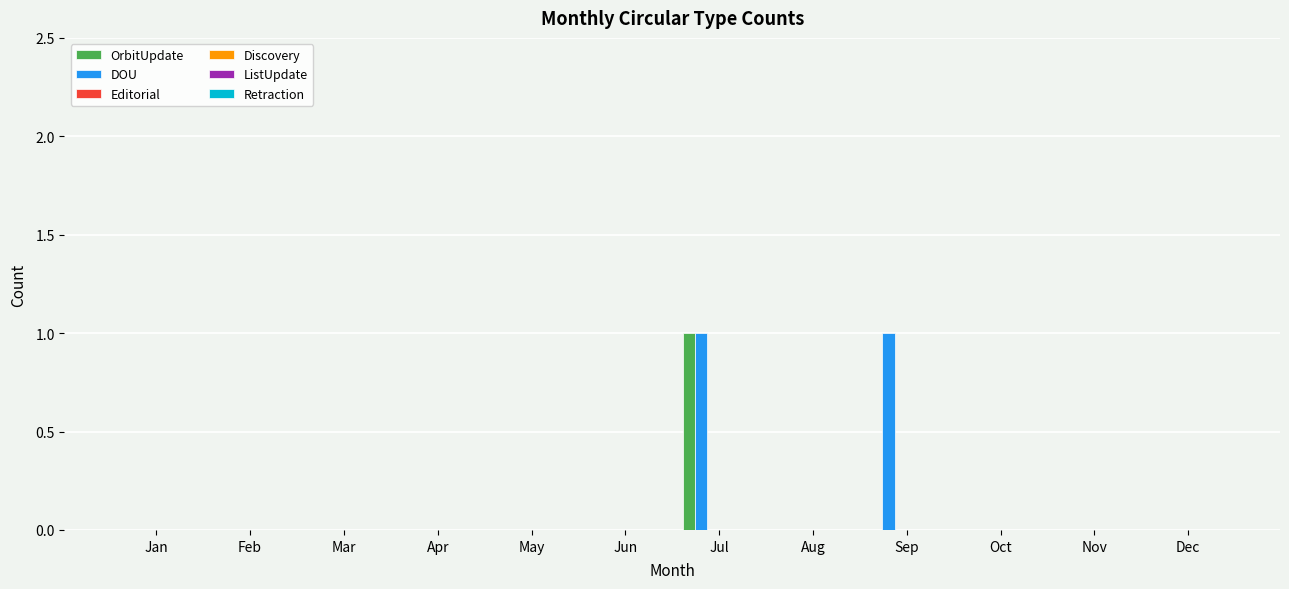

How many groups of bars are there?

12